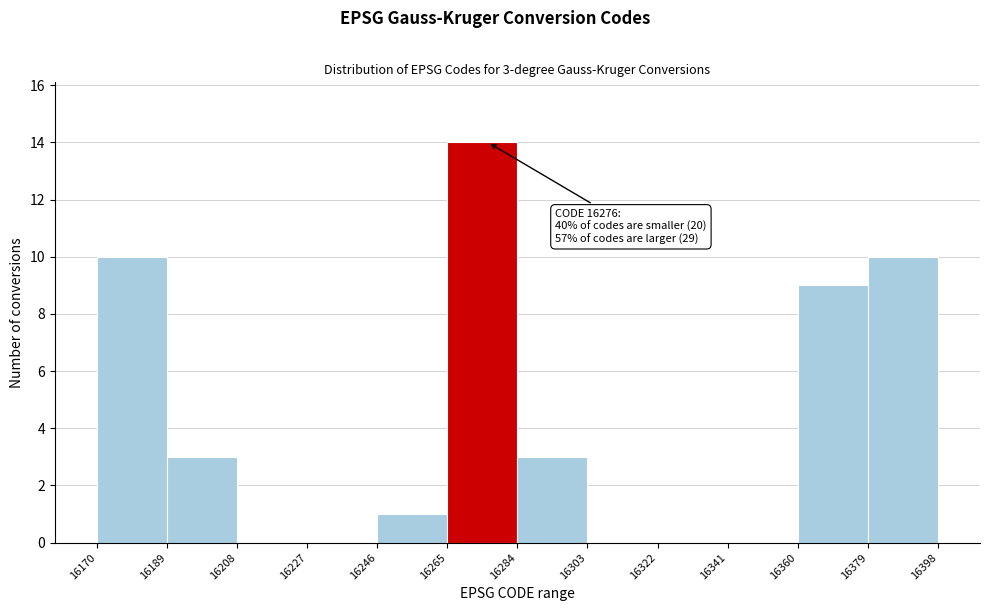

Over which range of the x-axis is the bar tallest?

16265 to 16284